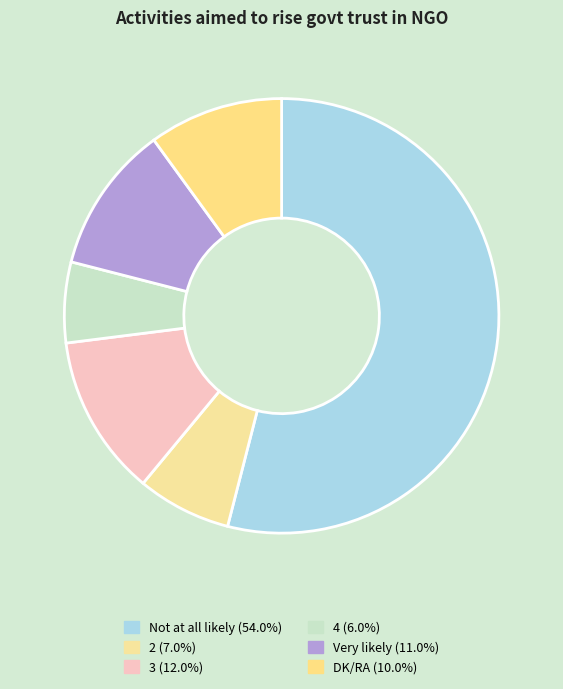

To the nearest percent, what is the difference between the largest and smallest slice percentages?

48%